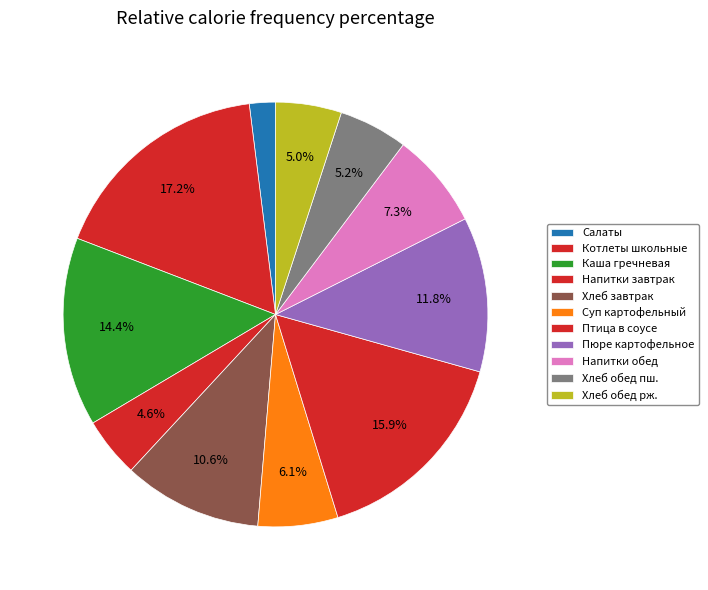

Count the number of slices in the pie.

11